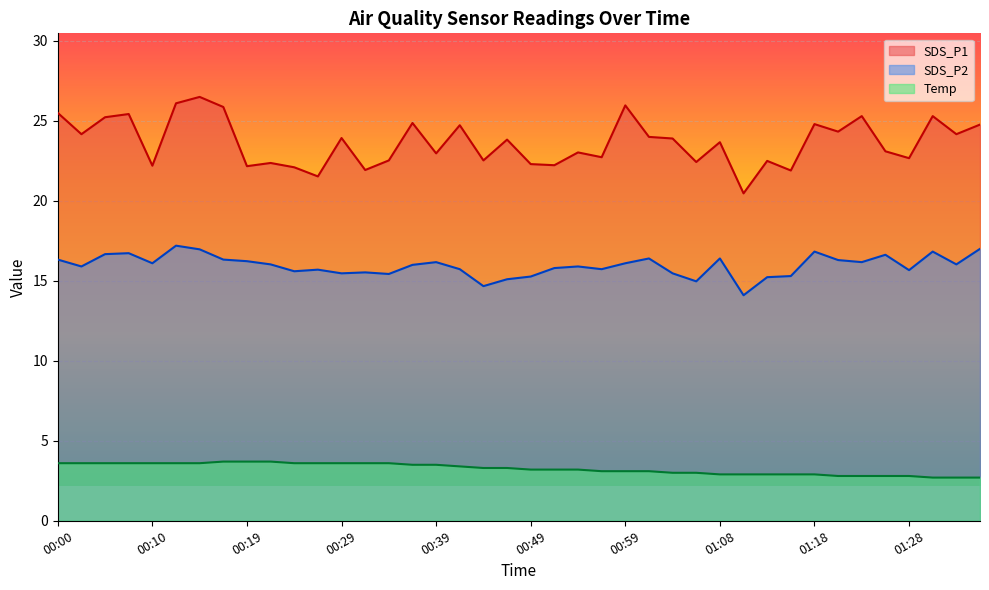

Reading left to right, what are all the values shown in this chart?

SDS_P1: 00:00=25.5	00:02=24.2	00:05=25.2	00:07=25.4	00:10=22.2	00:12=26.1	00:15=26.5	00:17=25.9	00:19=22.2	00:22=22.4	00:24=22.1	00:27=21.5	00:29=23.9	00:32=21.9	00:34=22.5	00:37=24.9	00:39=23.0	00:41=24.7	00:44=22.5	00:46=23.8	00:49=22.3	00:51=22.2	00:54=23.0	00:56=22.7	00:59=26.0	01:01=24.0	01:04=23.9	01:06=22.4	01:08=23.7	01:11=20.5	01:13=22.5	01:16=21.9	01:18=24.8	01:21=24.3	01:23=25.3	01:26=23.1	01:28=22.7	01:31=25.3	01:33=24.2	01:35=24.8
SDS_P2: 00:00=16.3	00:02=15.9	00:05=16.7	00:07=16.7	00:10=16.1	00:12=17.2	00:15=17.0	00:17=16.3	00:19=16.2	00:22=16.0	00:24=15.6	00:27=15.7	00:29=15.5	00:32=15.5	00:34=15.4	00:37=16.0	00:39=16.2	00:41=15.7	00:44=14.7	00:46=15.1	00:49=15.3	00:51=15.8	00:54=15.9	00:56=15.7	00:59=16.1	01:01=16.4	01:04=15.5	01:06=15.0	01:08=16.4	01:11=14.1	01:13=15.2	01:16=15.3	01:18=16.8	01:21=16.3	01:23=16.2	01:26=16.6	01:28=15.7	01:31=16.8	01:33=16.0	01:35=17.0
Temp: 00:00=3.6	00:02=3.6	00:05=3.6	00:07=3.6	00:10=3.6	00:12=3.6	00:15=3.6	00:17=3.7	00:19=3.7	00:22=3.7	00:24=3.6	00:27=3.6	00:29=3.6	00:32=3.6	00:34=3.6	00:37=3.5	00:39=3.5	00:41=3.4	00:44=3.3	00:46=3.3	00:49=3.2	00:51=3.2	00:54=3.2	00:56=3.1	00:59=3.1	01:01=3.1	01:04=3.0	01:06=3.0	01:08=2.9	01:11=2.9	01:13=2.9	01:16=2.9	01:18=2.9	01:21=2.8	01:23=2.8	01:26=2.8	01:28=2.8	01:31=2.7	01:33=2.7	01:35=2.7